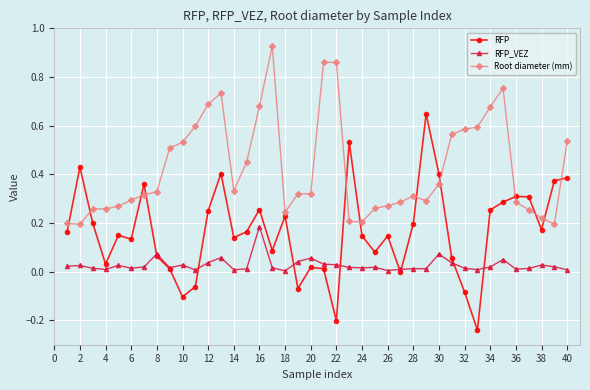

True or false: RFP has more than 1 interior local peaks.

True